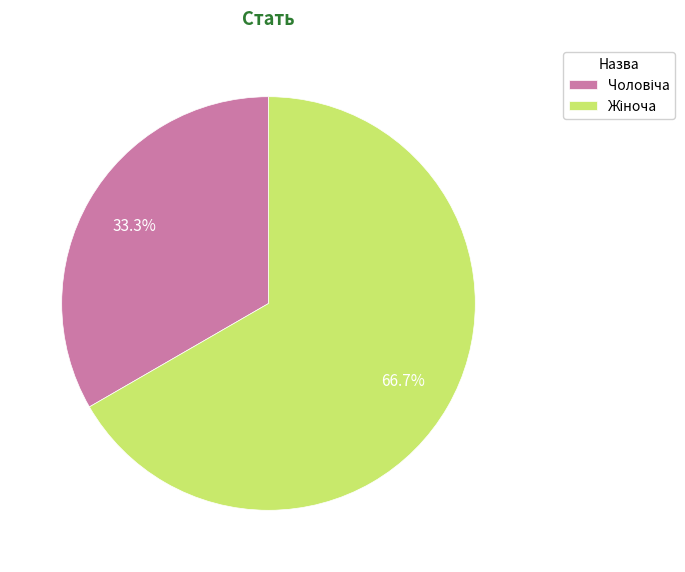

Is there any slice that represents more than half of the pie?

Yes